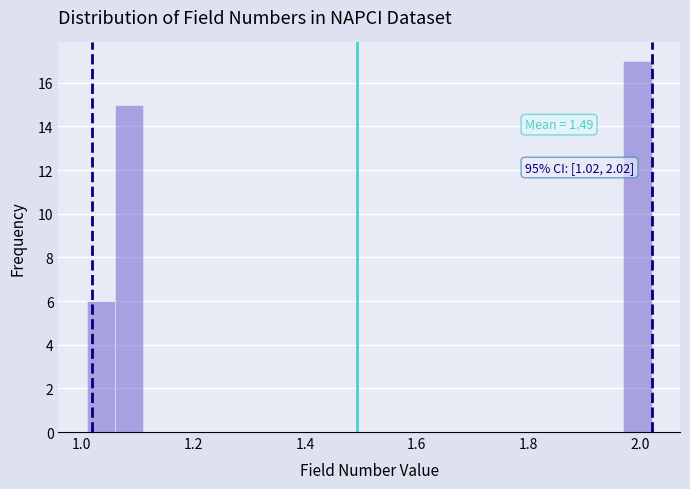

Around what value on the x-axis is the tallest bar? Give the approximate position of its centre, as read against the axis.

2.00